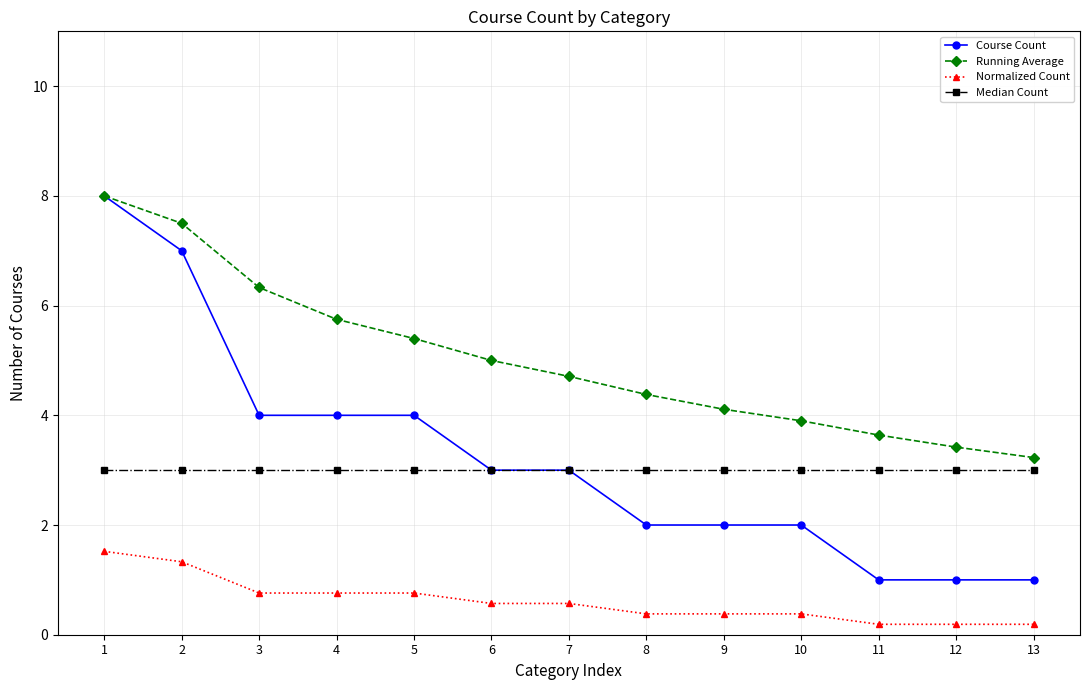

At which label does Normalized Count reach its peak?

1